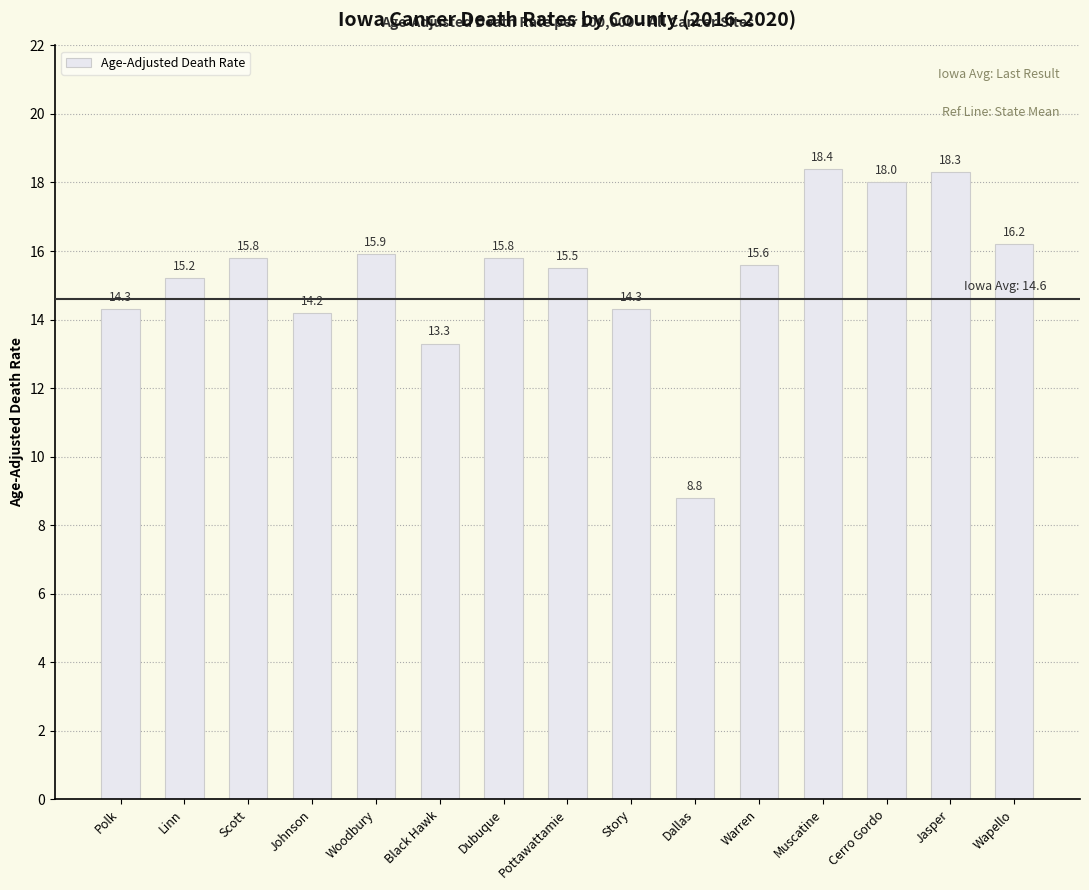

What is the ratio of the value at Muscatine to the value at Jasper?

1.0